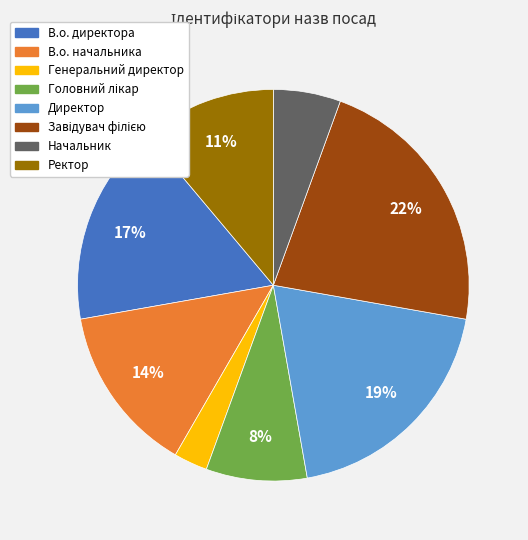

Is the sum of Генеральний директор and В.о. директора greater than half?

No